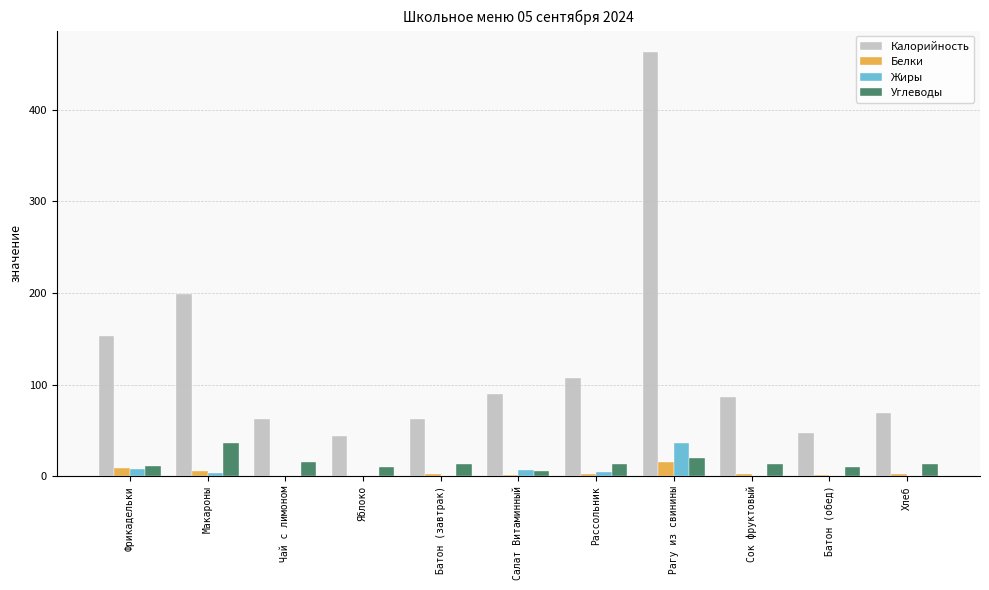

What is the difference between the Жиры values at Яблоко and Хлеб?

0.1